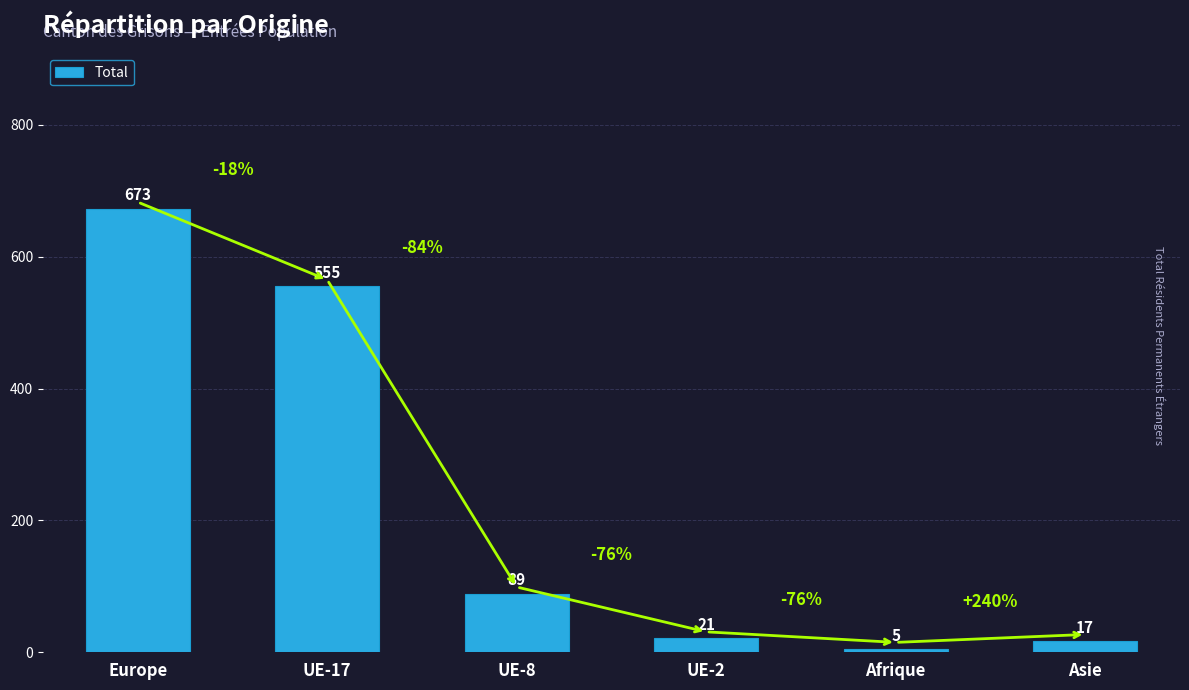

How many values are below 89?

3